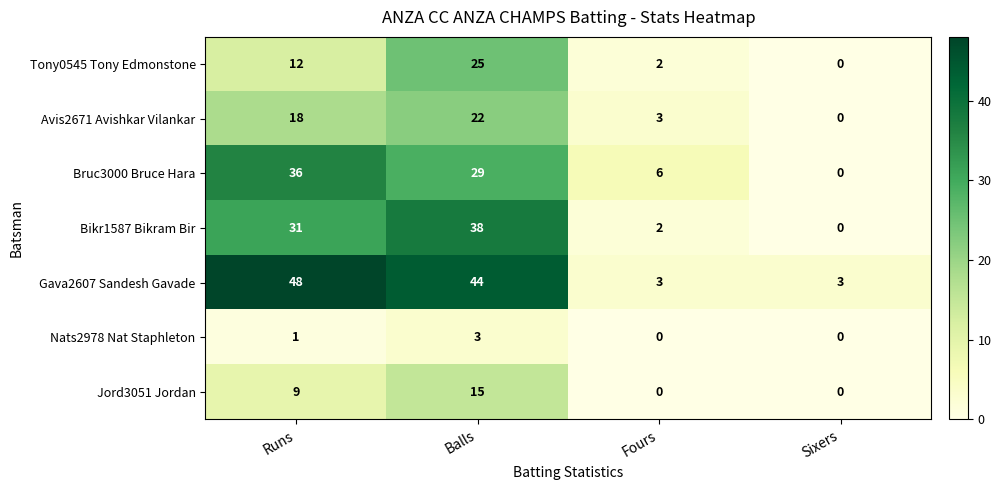

Which series has the largest range (max minus min)?

Gava2607 Sandesh Gavade